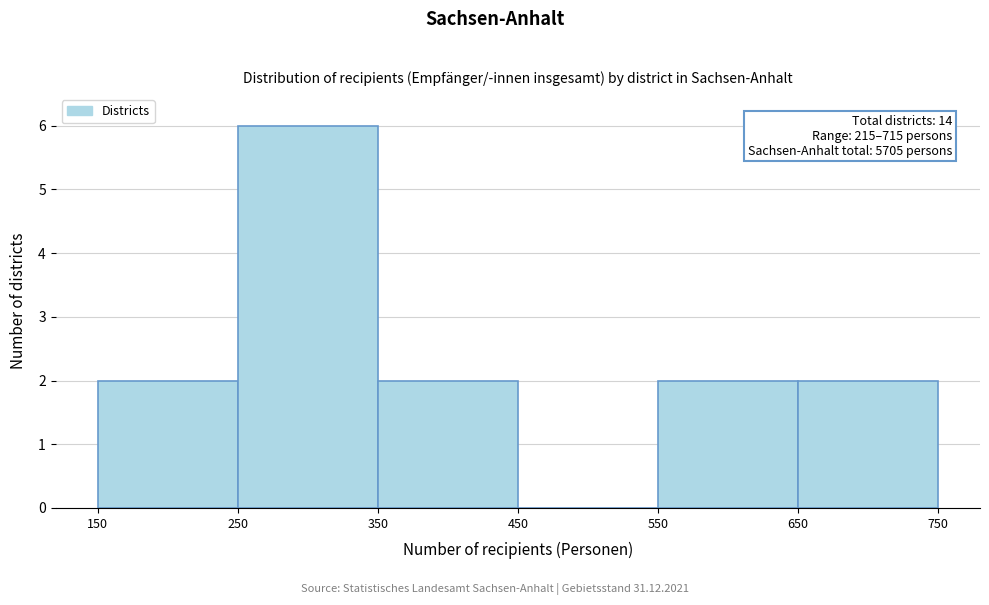

Over which range of the x-axis is the bar tallest?

250 to 350